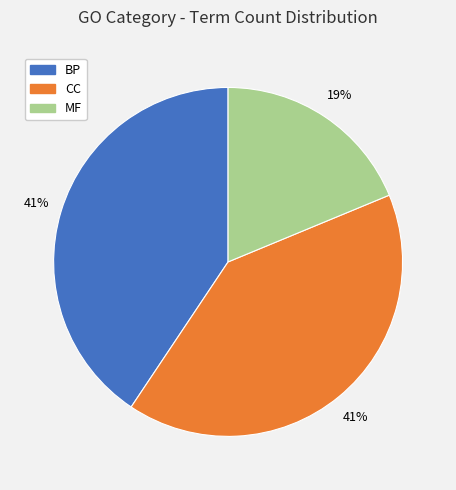

What is the ratio of the value at CC to the value at BP?

1.0